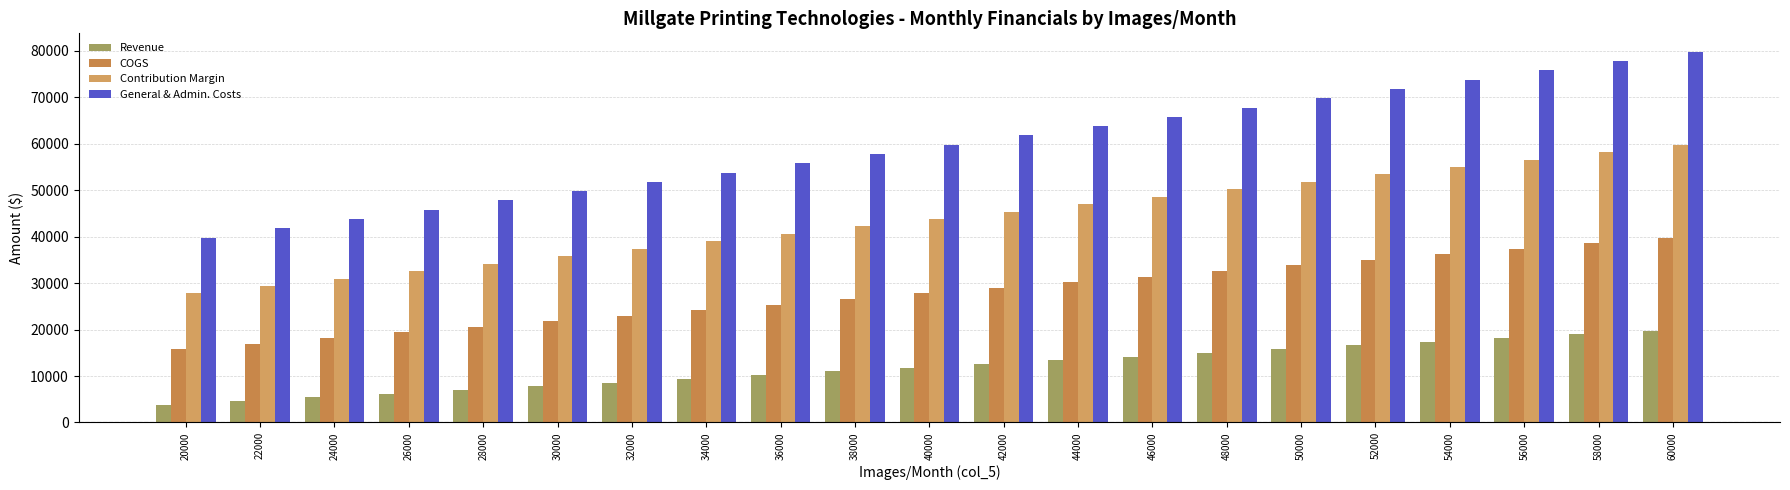

The General & Admin. Costs series shows 62693 at 22000. True or false?

False